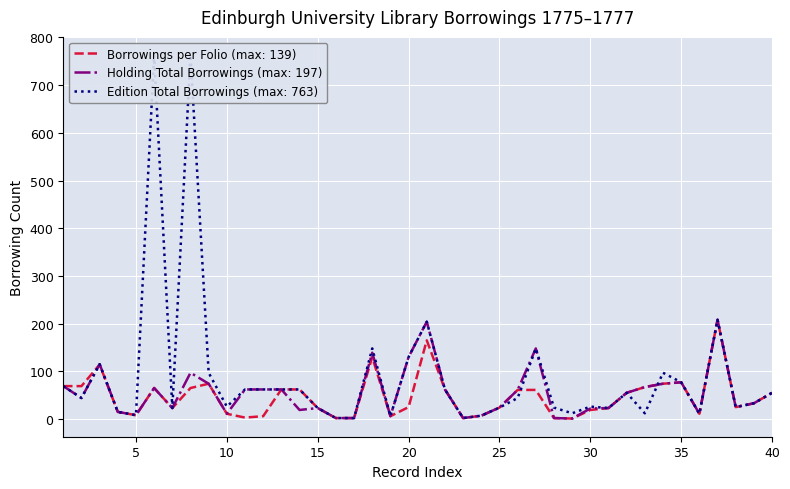

What value does the Edition Total Borrowings (max: 763) series have at 15?

23